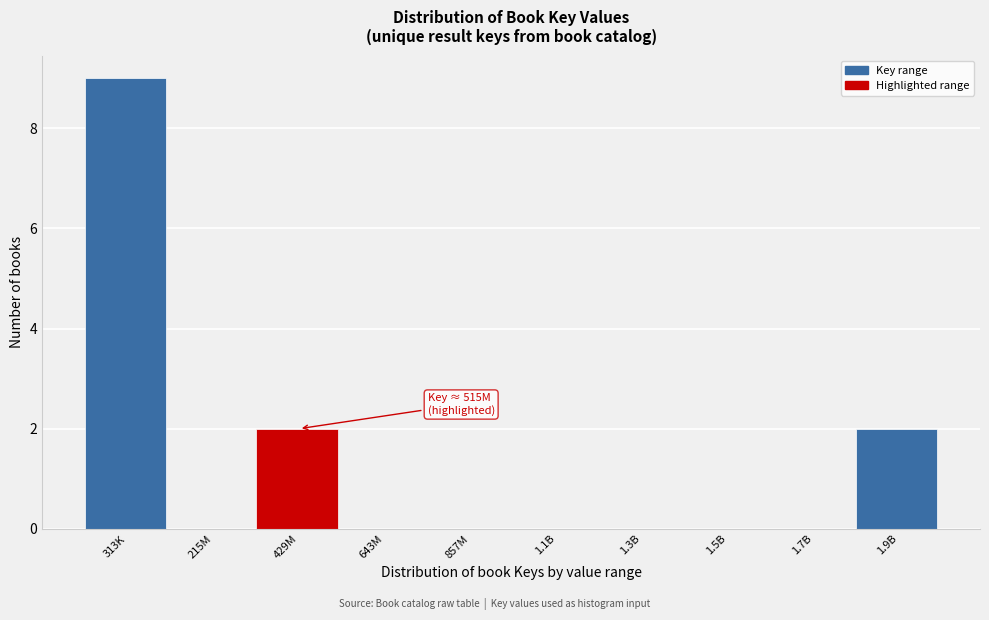

Reading left to right, what are all the values shown in this chart?

313K=9	215M=0	429M=2	643M=0	857M=0	1.1B=0	1.3B=0	1.5B=0	1.7B=0	1.9B=2